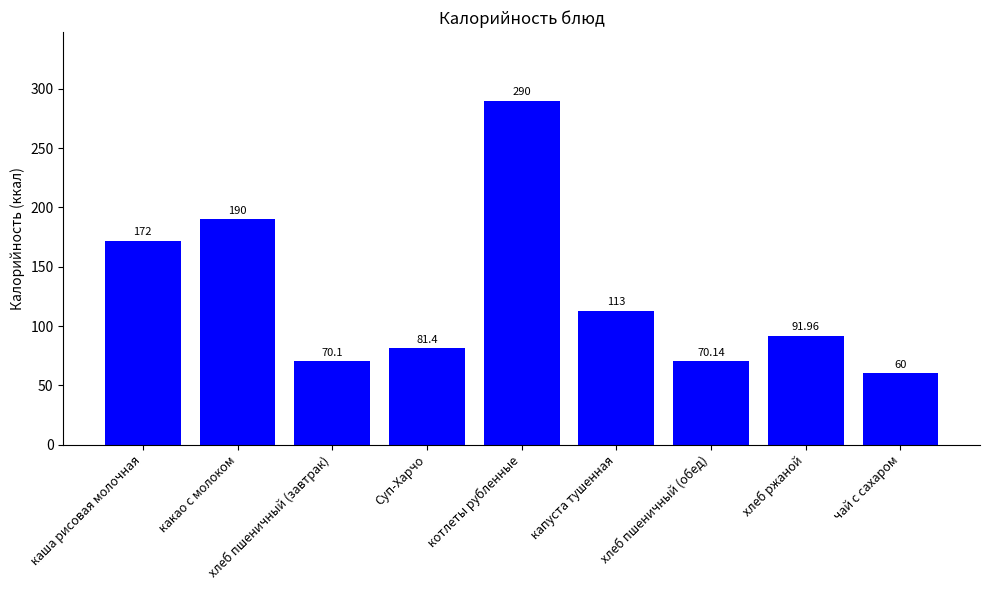

True or false: the data shows 92.0 at хлеб ржаной.

True